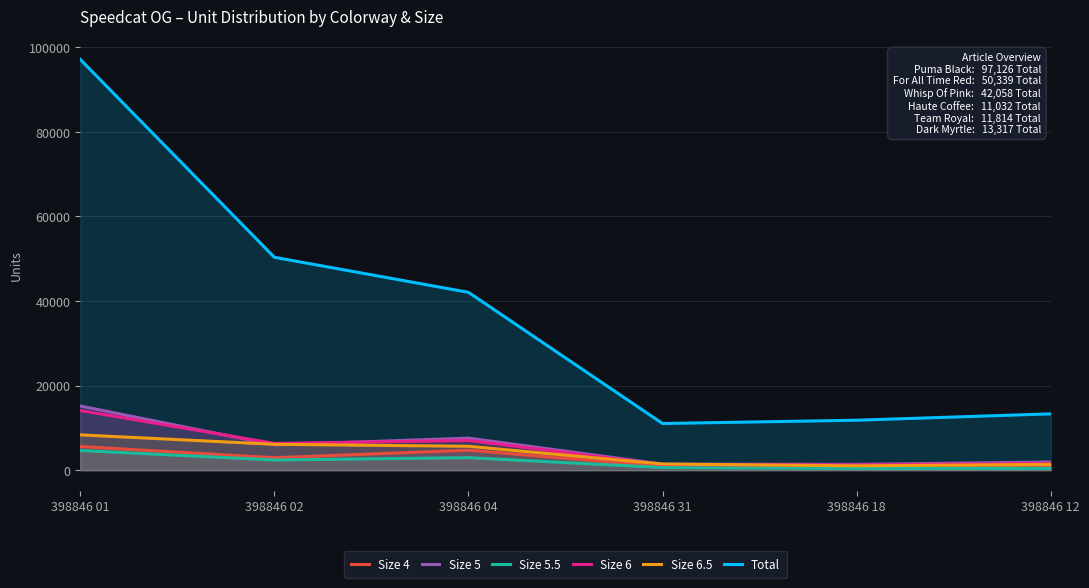

How many values in the Total series exceed 42058?

2